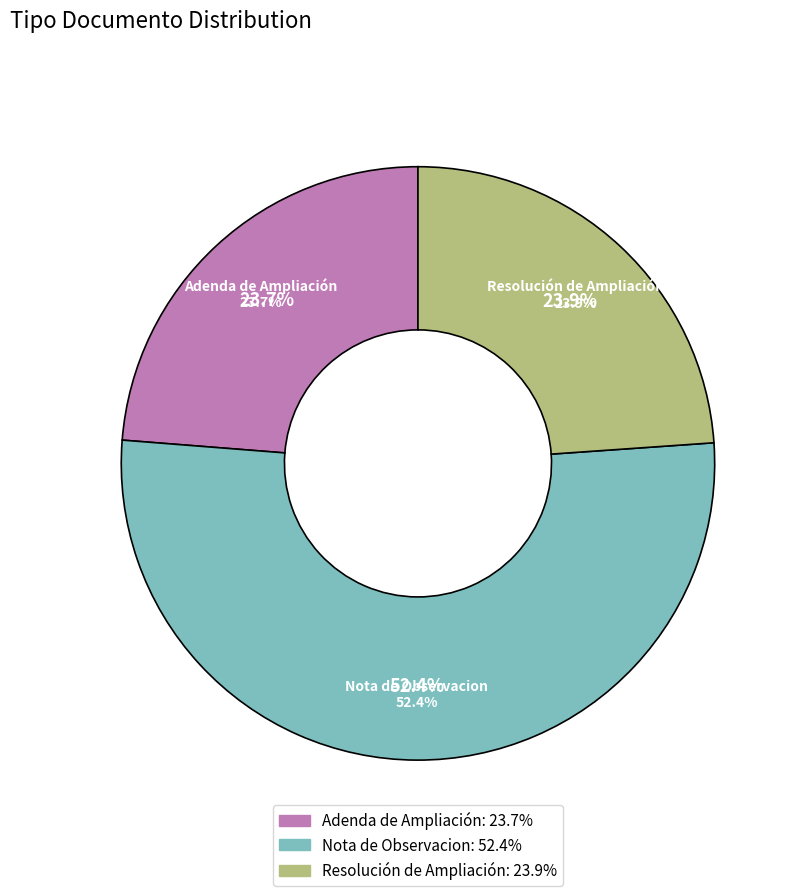

What percentage is NOT represented by Adenda de Ampliación?

76.3%